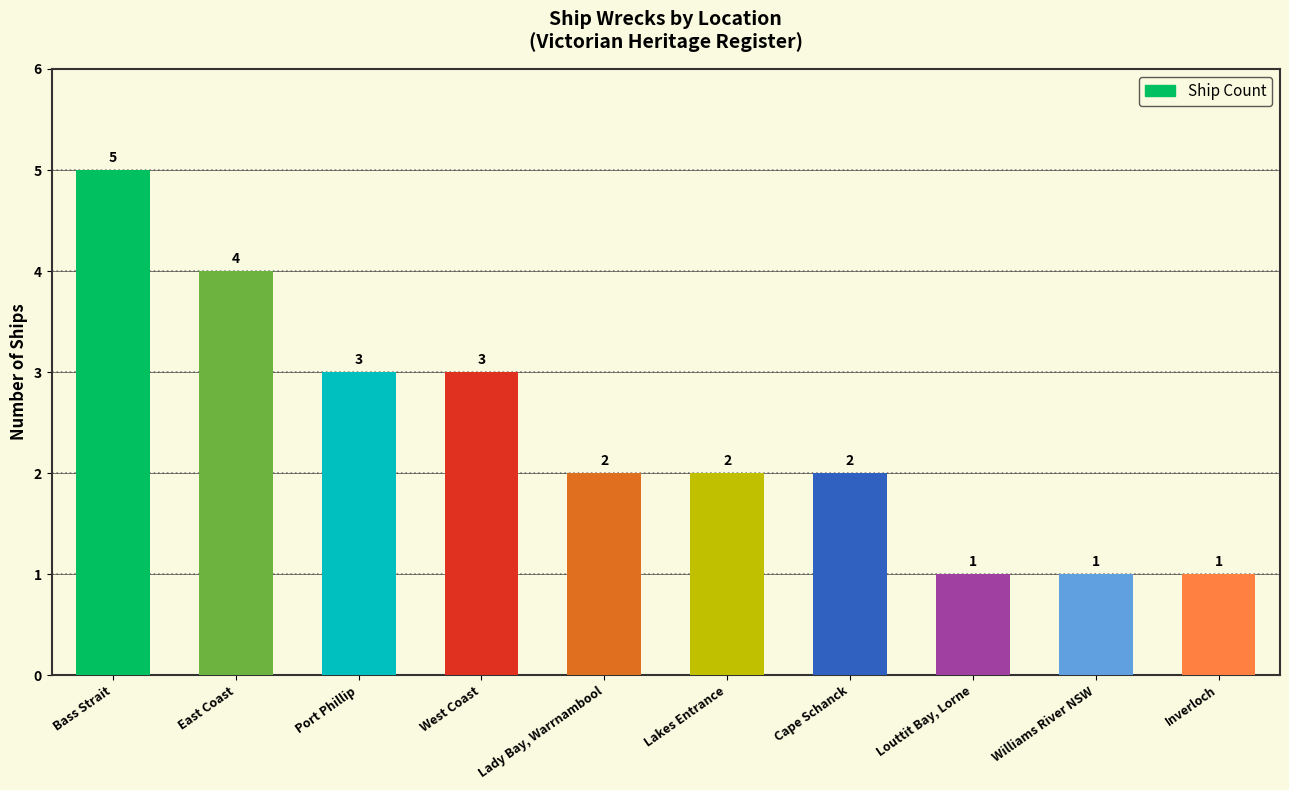

What is the sum of the values at East Coast and Louttit Bay, Lorne?

5